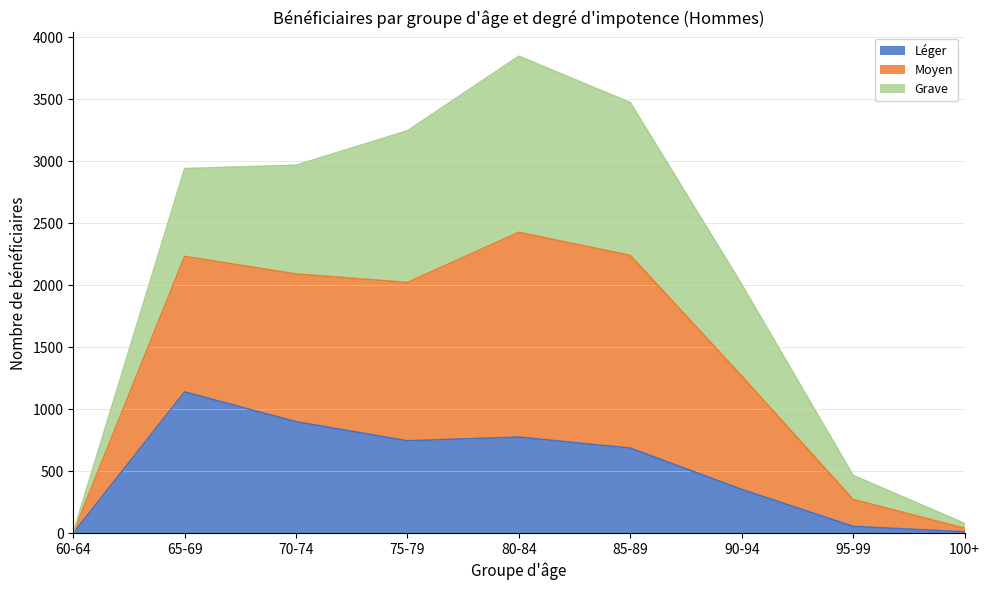

True or false: Léger and Moyen cross at least once.

False